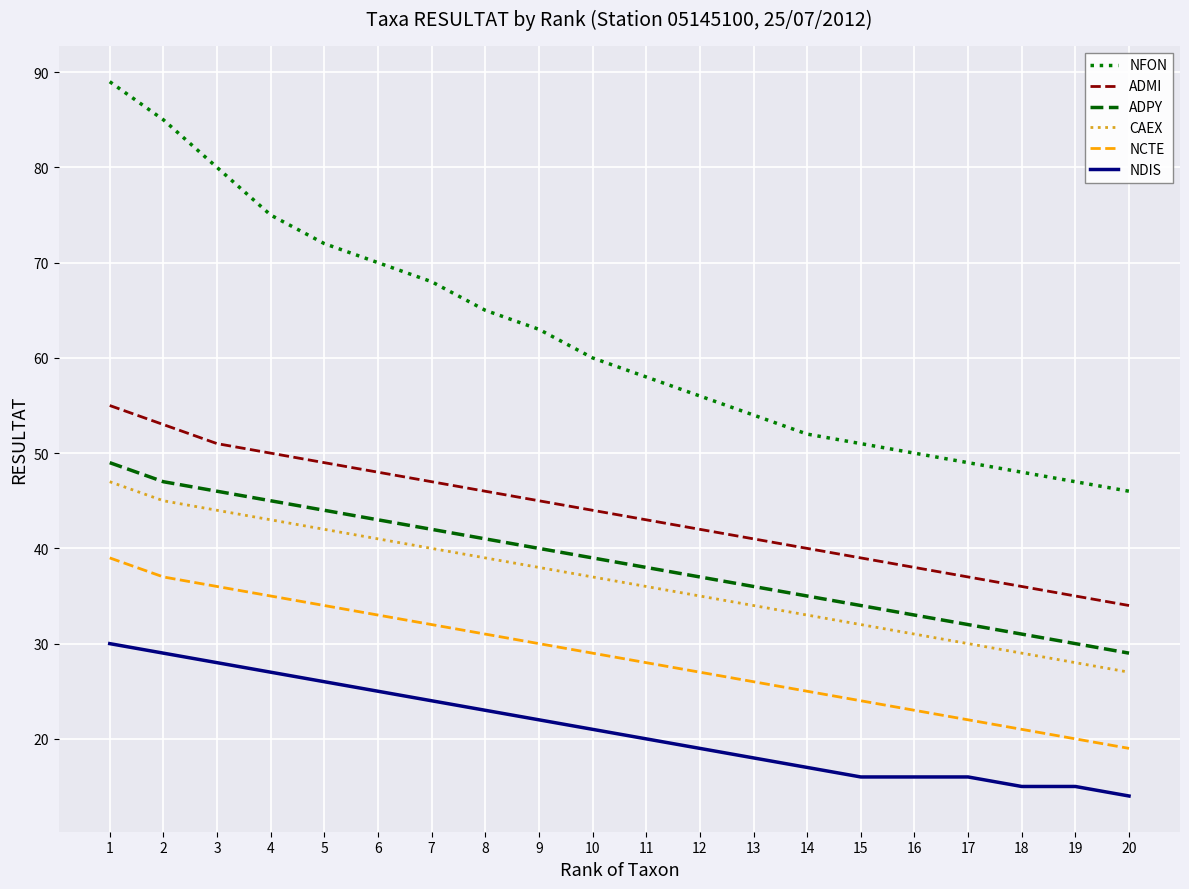

What are all the series names shown in the legend?

NFON, ADMI, ADPY, CAEX, NCTE, NDIS